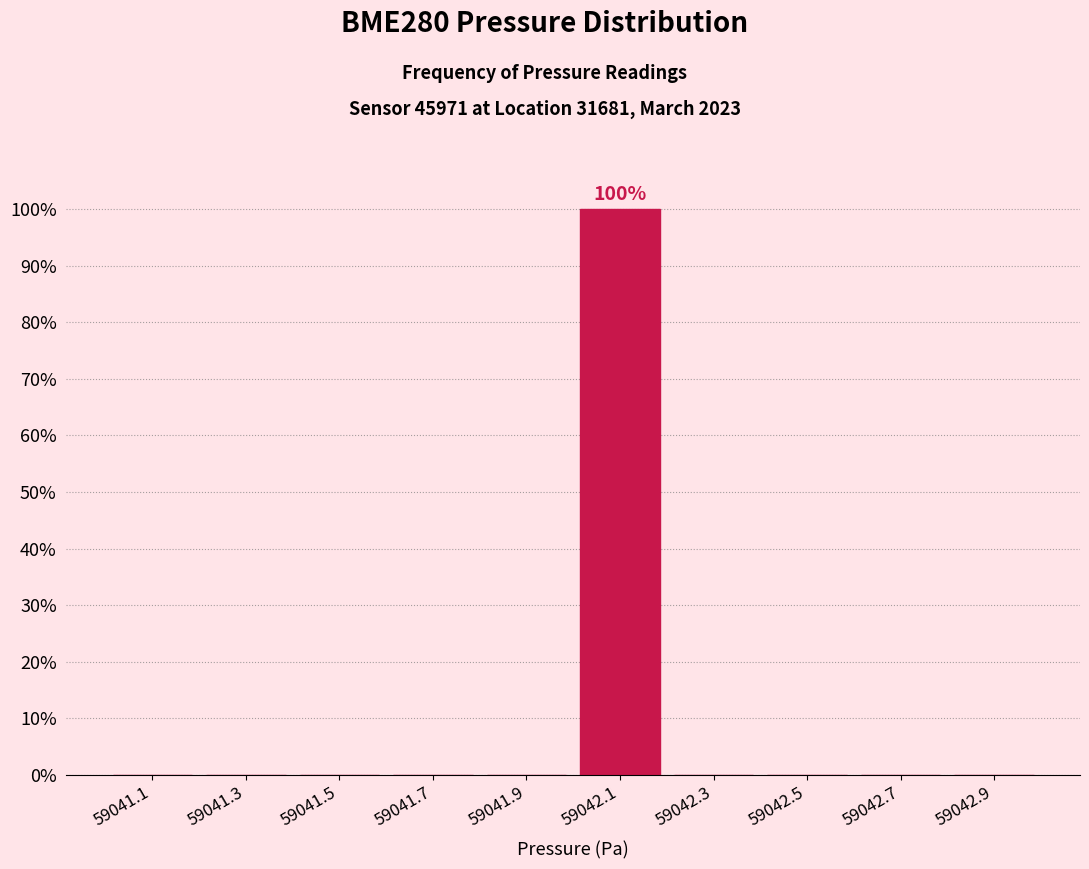

Reading left to right, what are all the values shown in this chart?

59041.1=0	59041.3=0	59041.5=0	59041.7=0	59041.9=0	59042.1=100	59042.3=0	59042.5=0	59042.7=0	59042.9=0